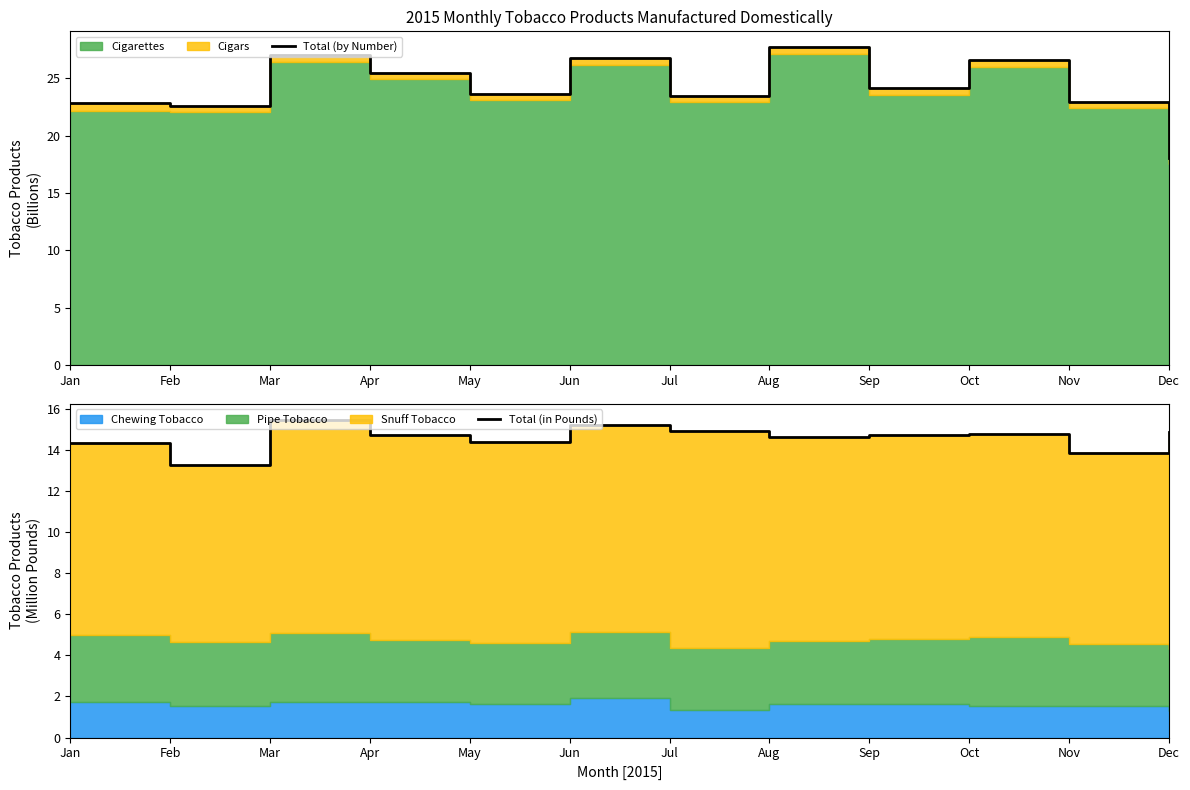

True or false: Total (in Pounds) and Total (by Number) cross at least once.

False